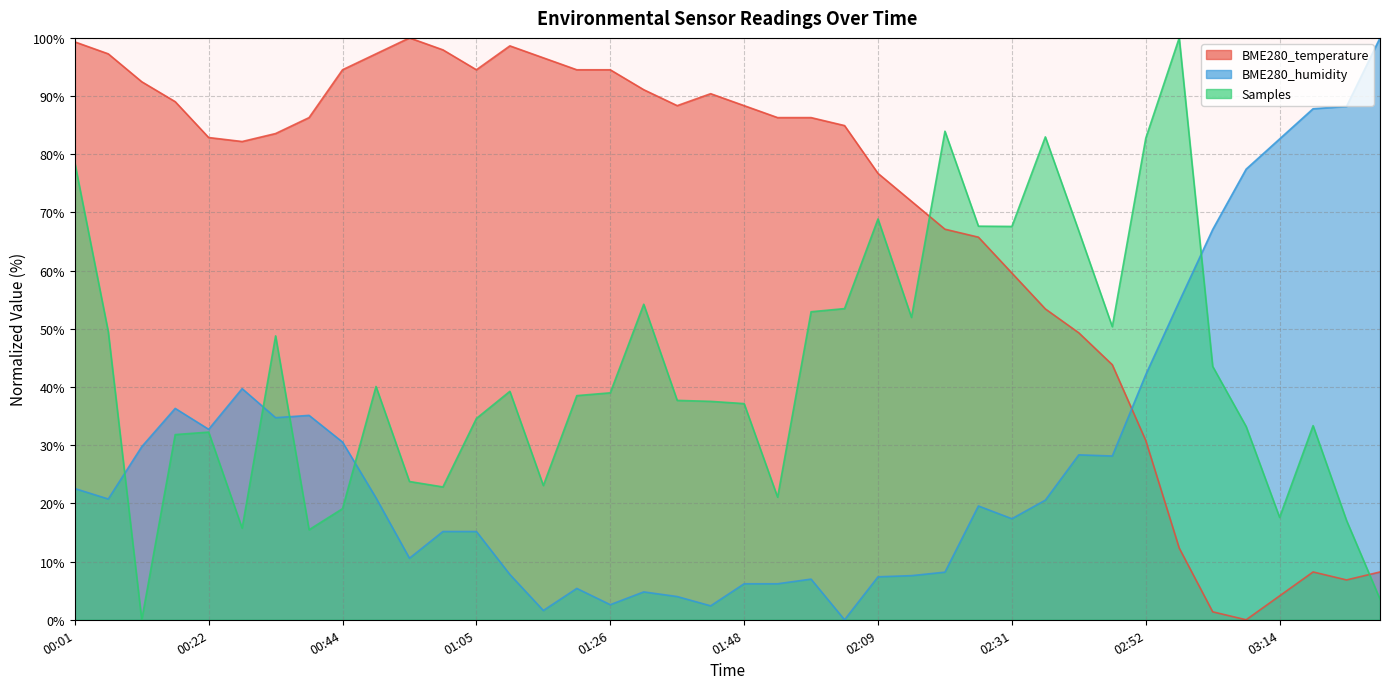

What are all the series names shown in the legend?

BME280_temperature, BME280_humidity, Samples